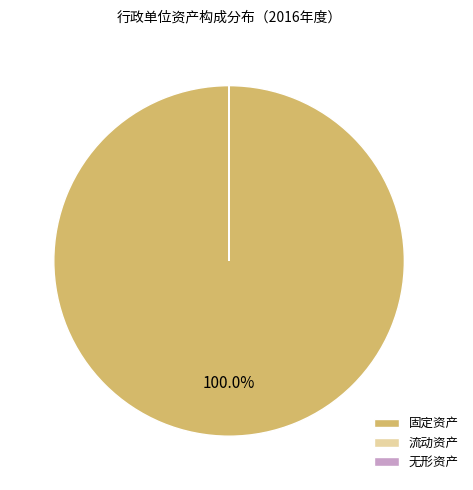

Which slice is the largest?

固定资产